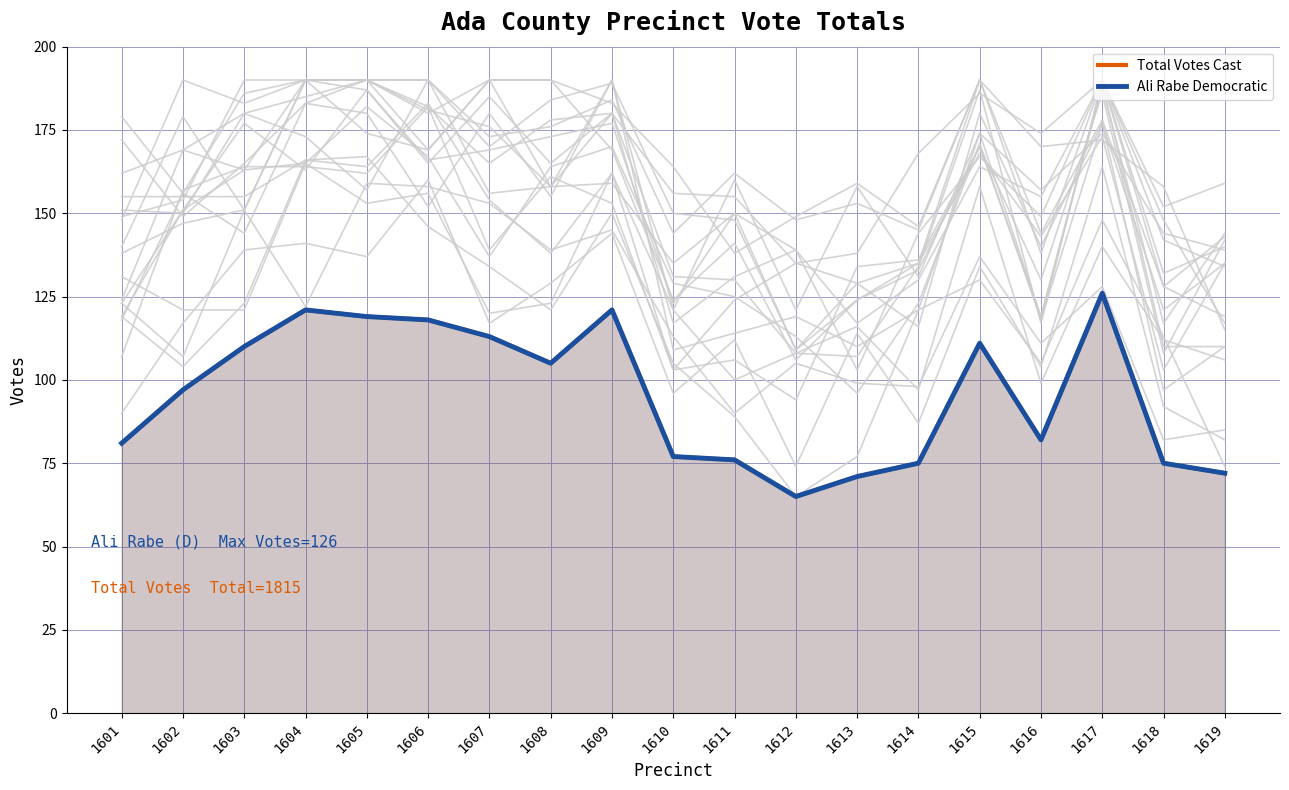

In Total Votes Cast, how many points are higher than both neighbors (excluding endpoints)?

4